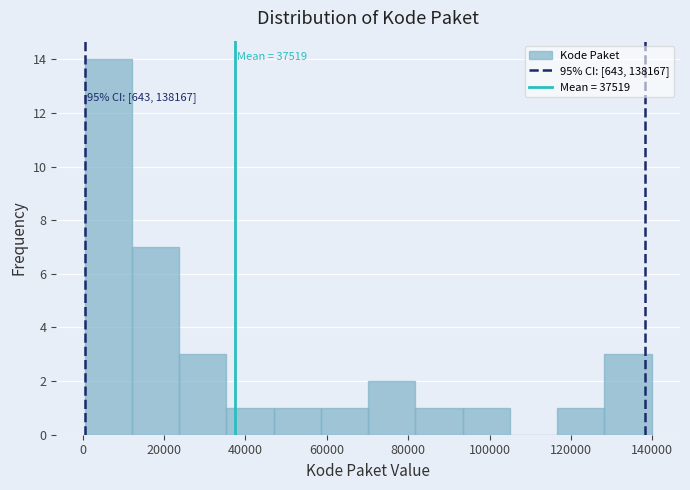

Which range on the x-axis has the tallest bar?

0 to 12000